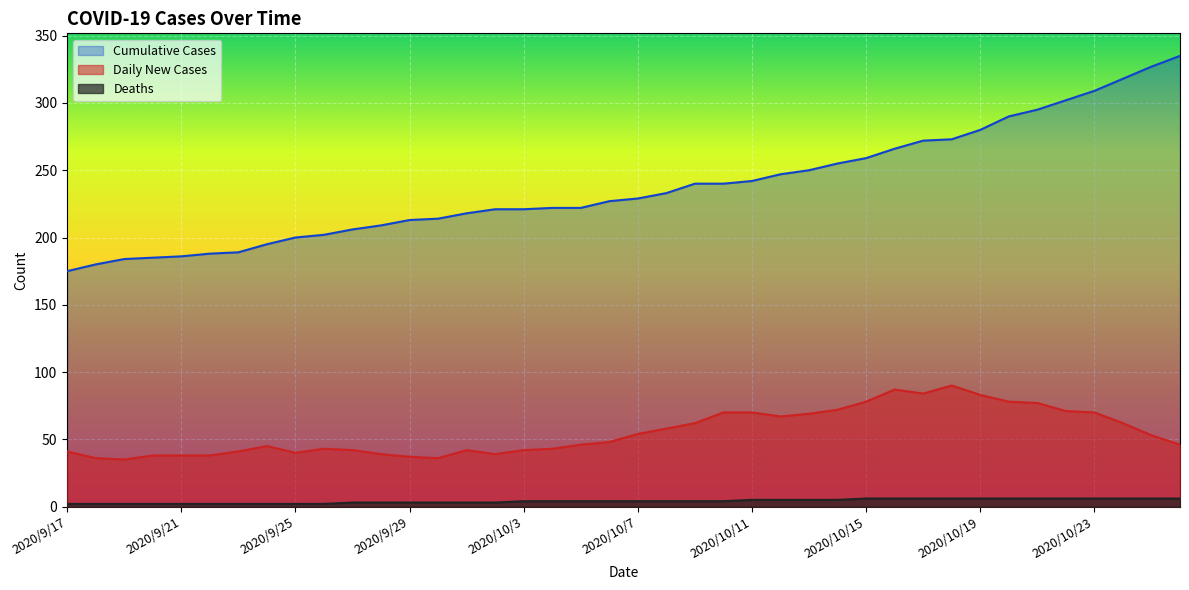

What is the highest value of the Daily New Cases series?

90